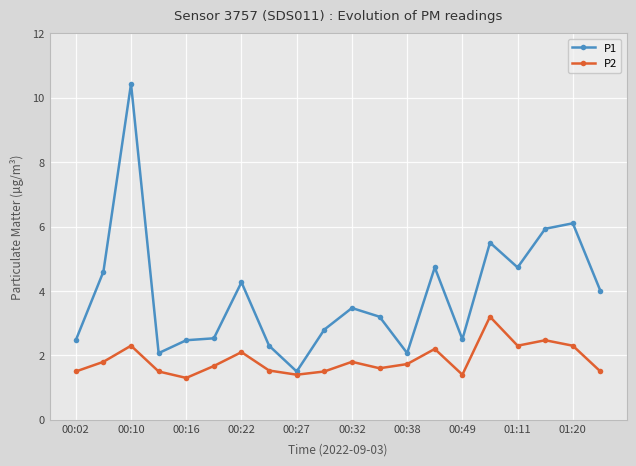

True or false: P2 has more than 0 points higher than both neighbors.

True